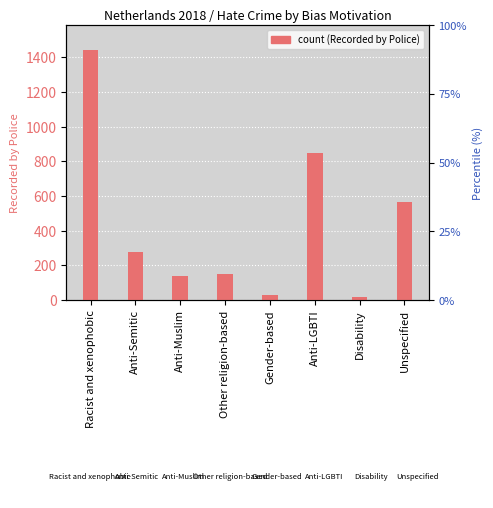

What is the greatest value displayed?

1442